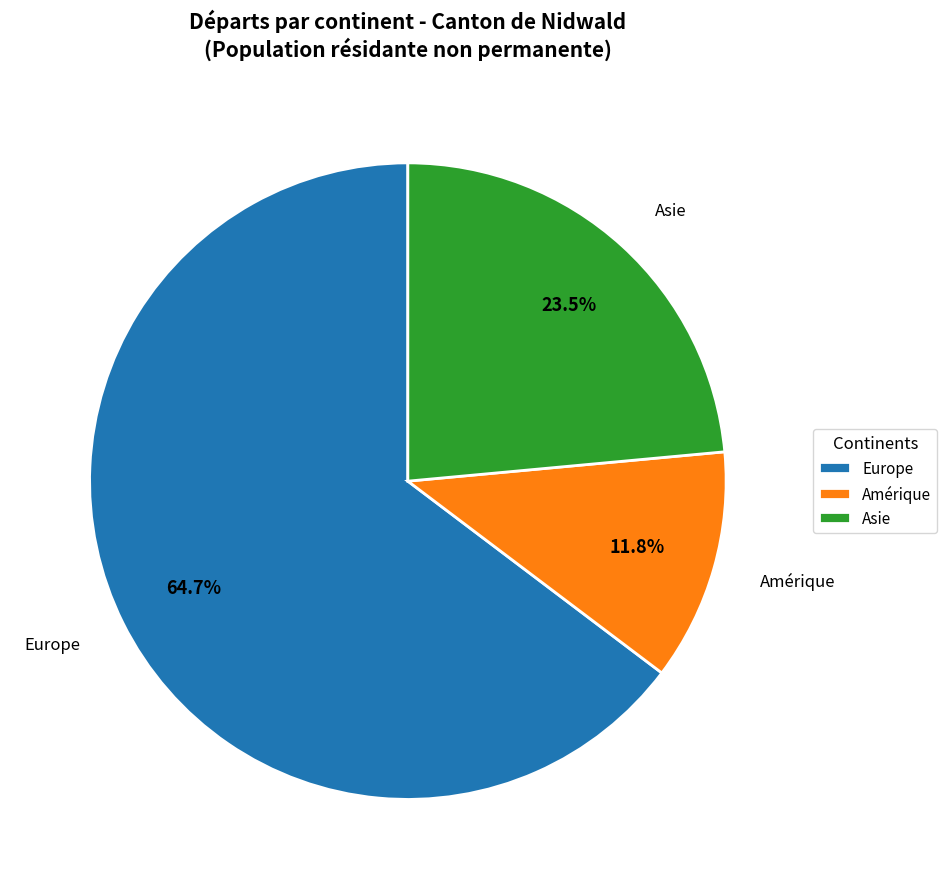

How many slices are in this pie chart?

3